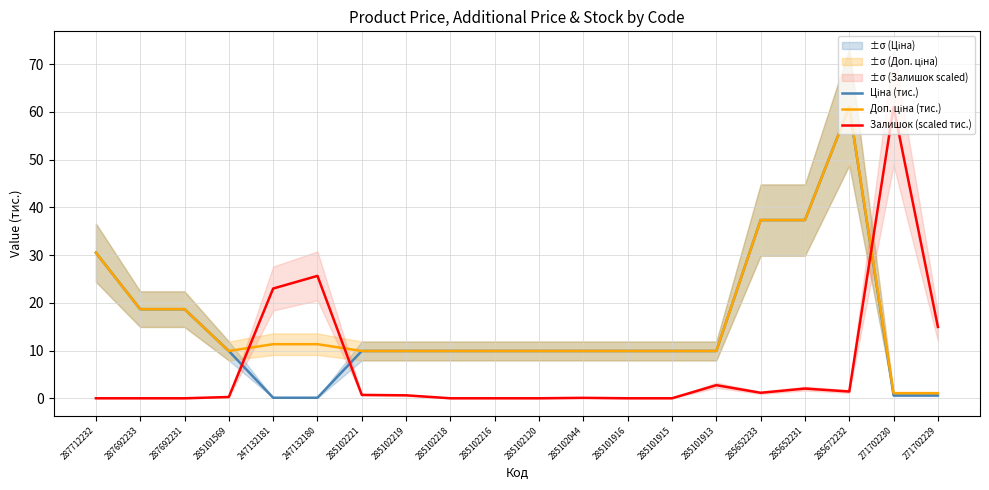

Does the chart have visible grid lines?

Yes